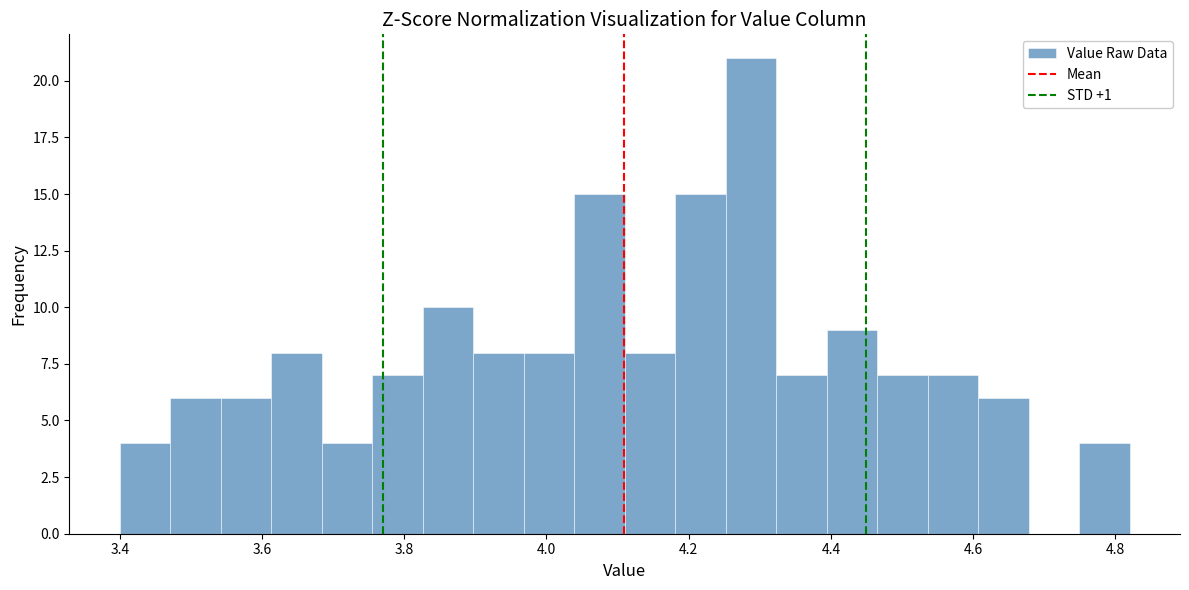

Around what value on the x-axis is the tallest bar? Give the approximate position of its centre, as read against the axis.

4.28